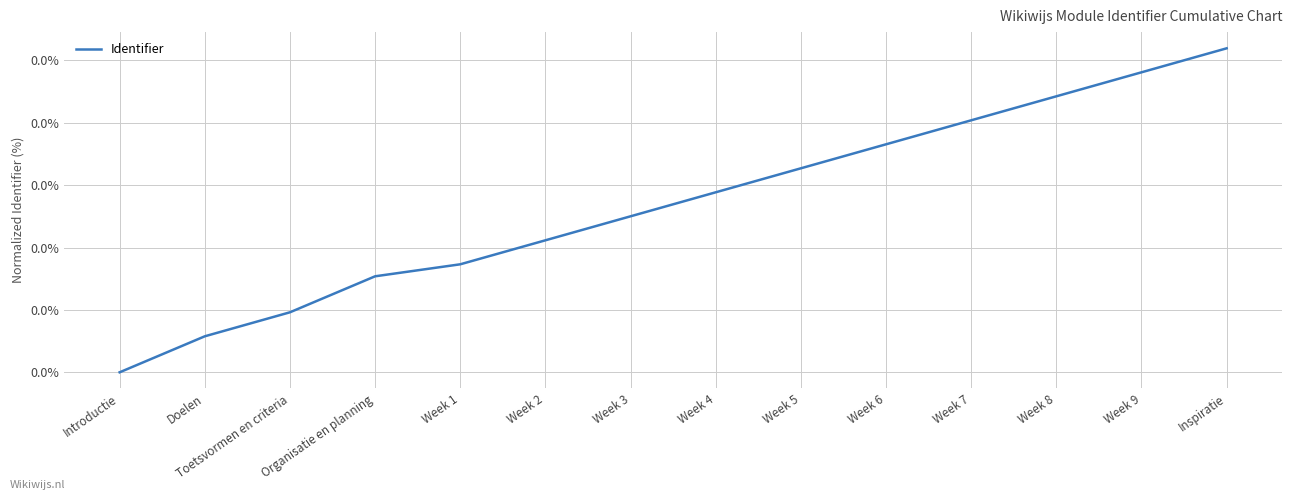

How many values are between 0 and 1?

14